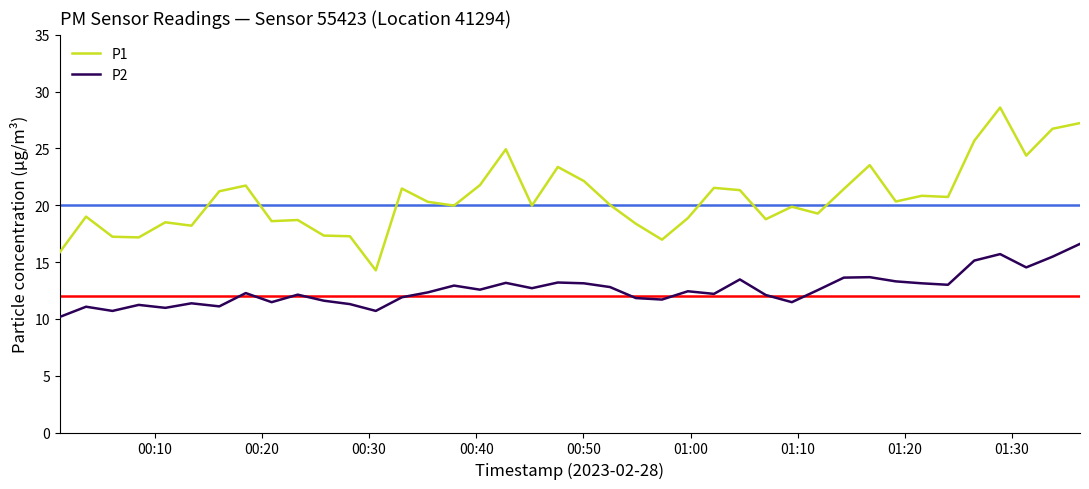

What is the difference between the maximum and minimum values in the P1 series?

14.3